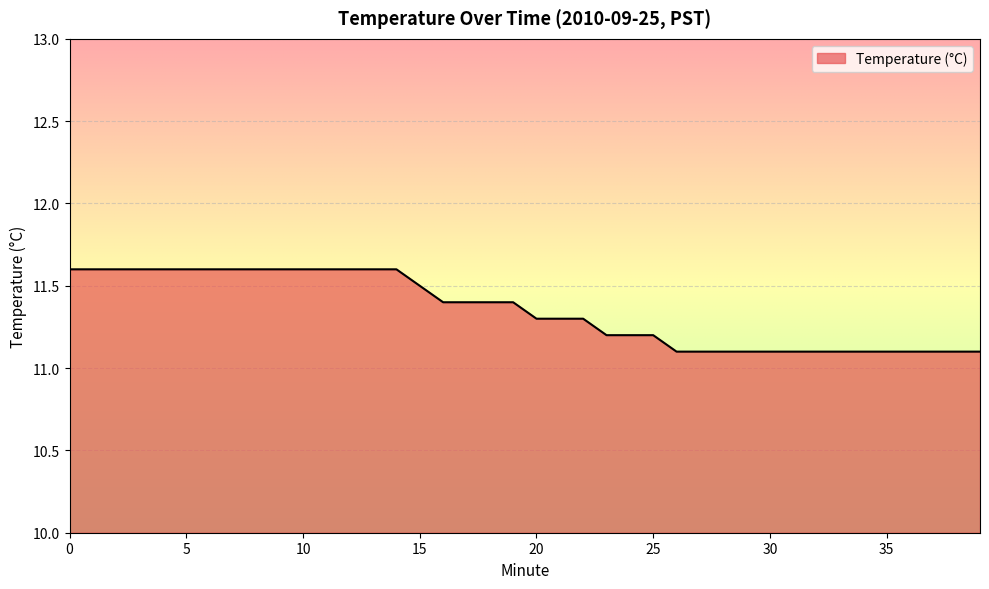

What is the difference between the maximum and minimum values?

0.5